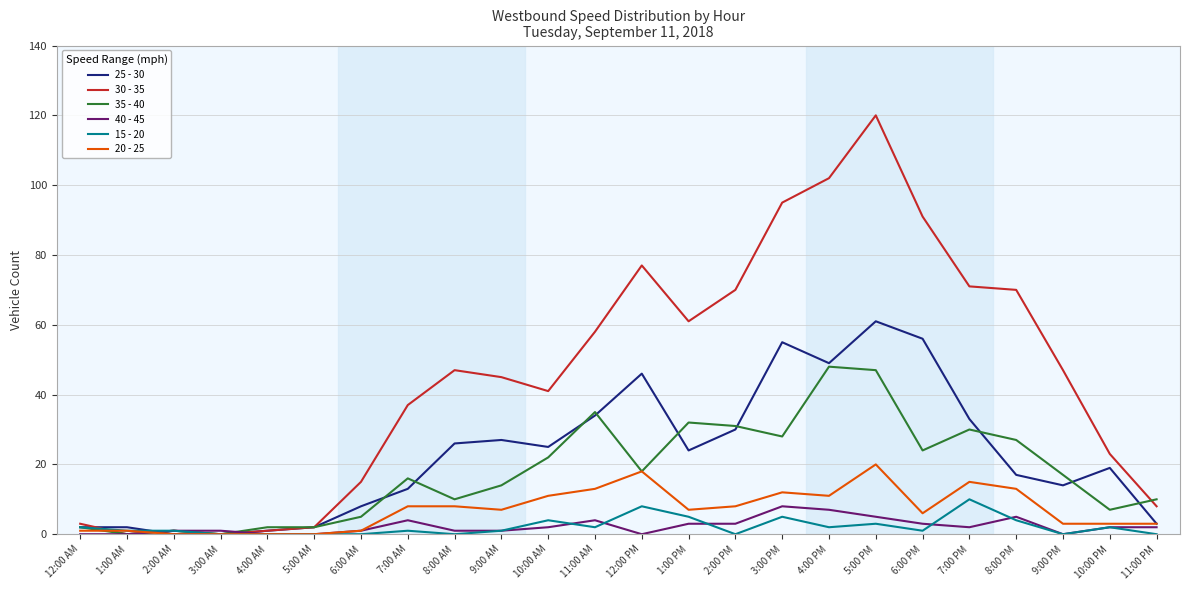

The 40 - 45 series shows 2 at 7:00 PM. True or false?

True